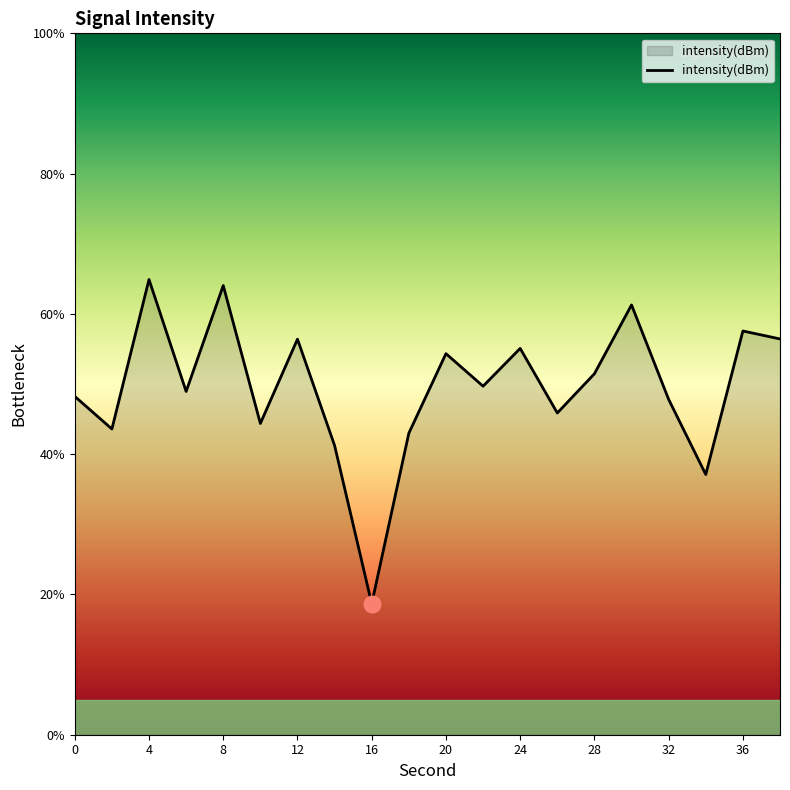

What is the smallest value displayed?

18.7